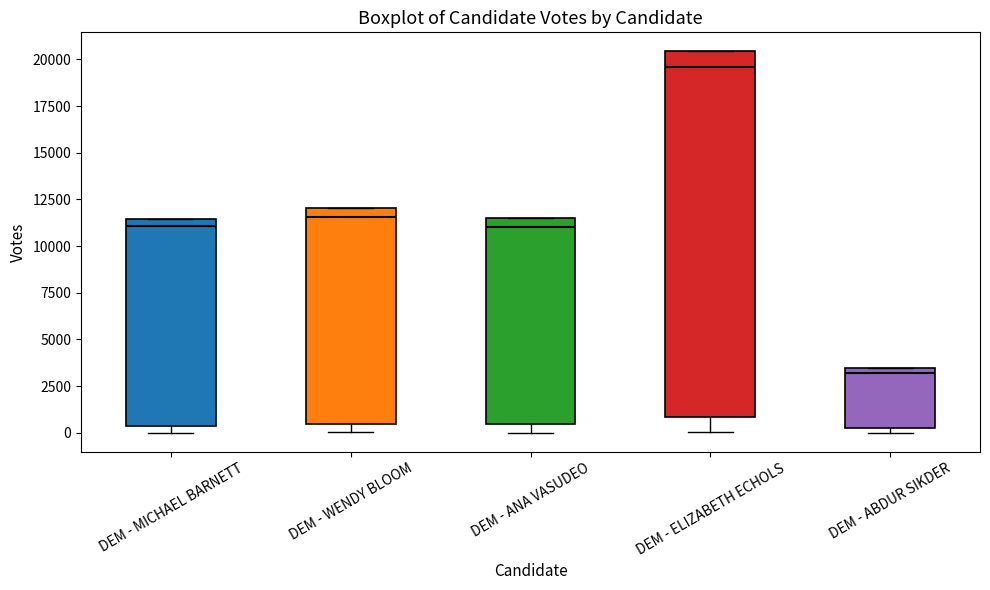

Which box's median line is the lowest?

DEM - ABDUR SIKDER